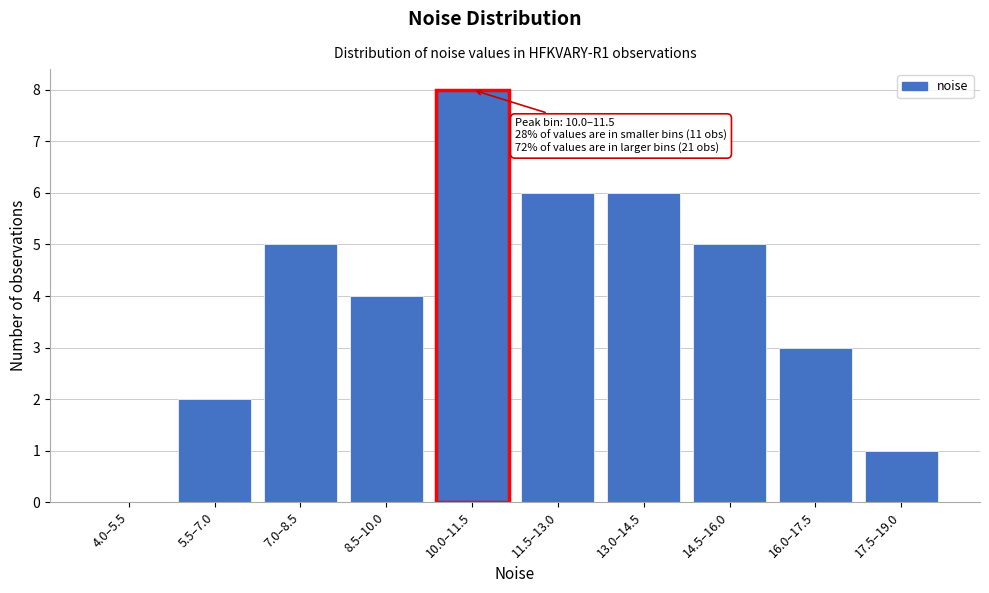

Reading left to right, list all the values displayed in this chart.

4.0–5.5=0	5.5–7.0=2	7.0–8.5=5	8.5–10.0=4	10.0–11.5=8	11.5–13.0=6	13.0–14.5=6	14.5–16.0=5	16.0–17.5=3	17.5–19.0=1